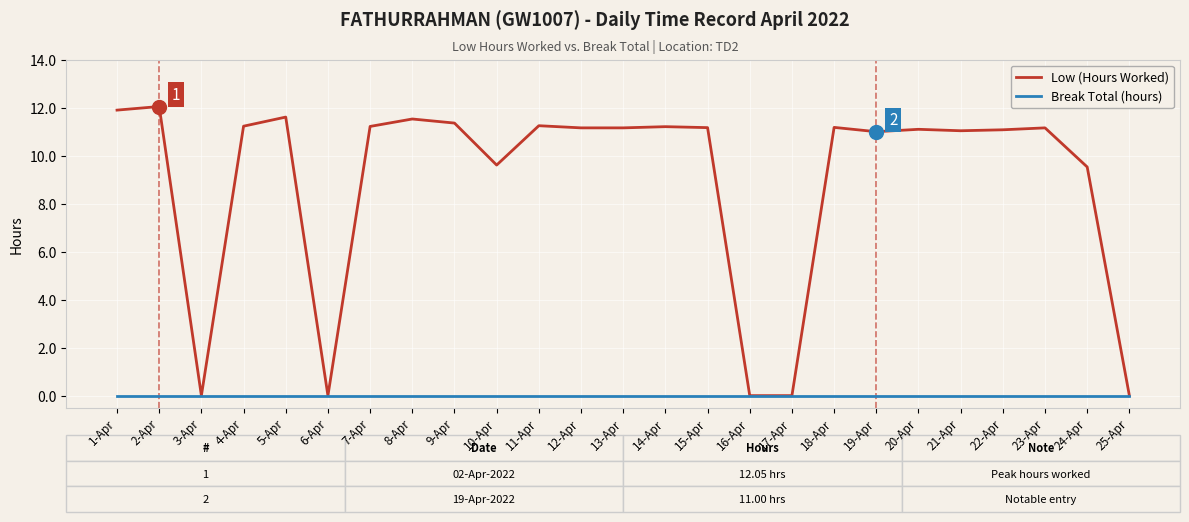

At 9-Apr, list the series in order from smallest to largest.

Break Total (hours), Low (Hours Worked)